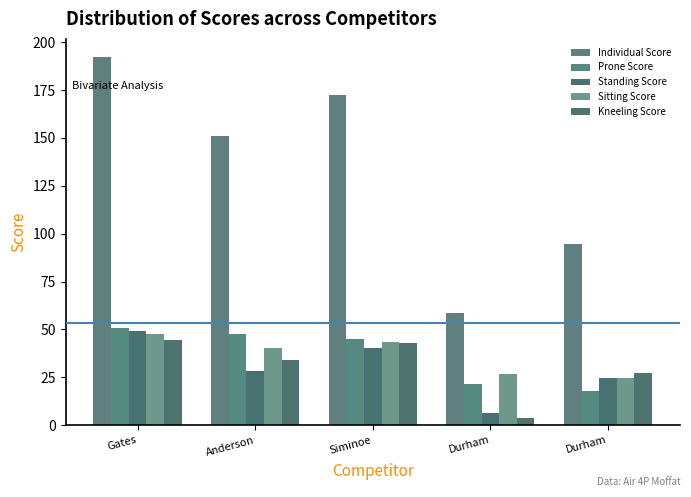

Are the bars horizontal?

No